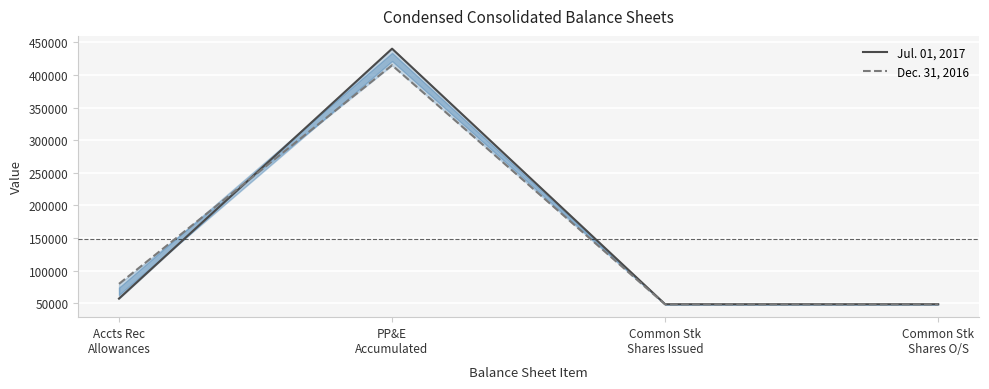

In Jul. 01, 2017, how many points are higher than both neighbors (excluding endpoints)?

1